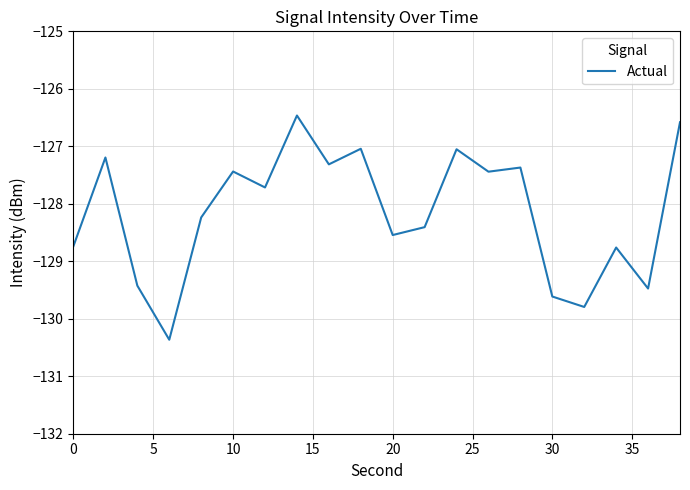

What is the difference between the maximum and minimum values?

3.9